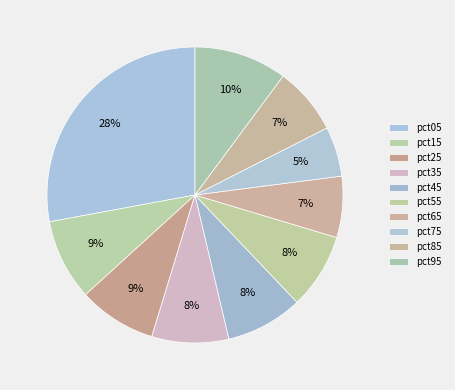

How many segments does this pie chart have?

10